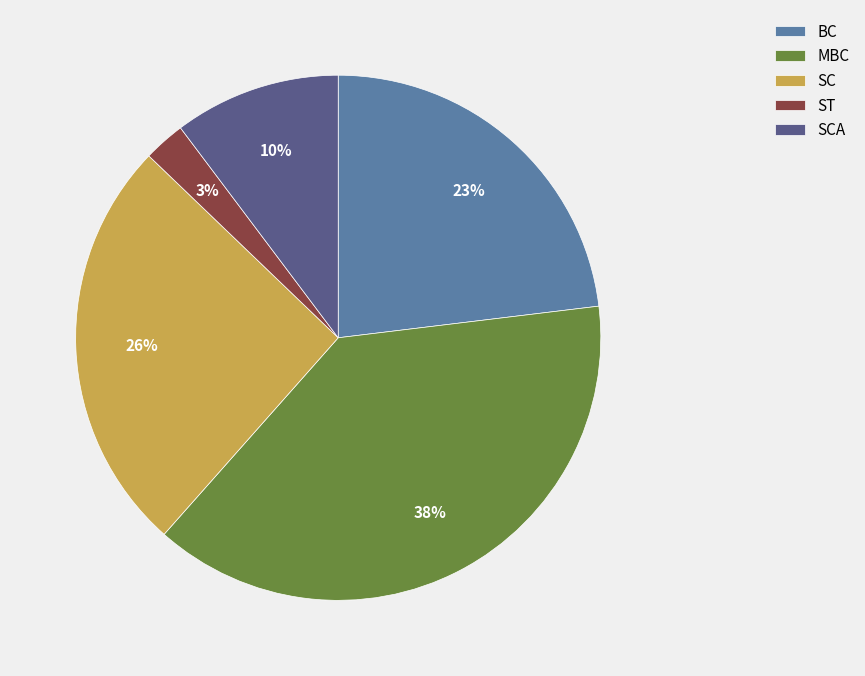

To the nearest percent, what percentage of the pie is SCA?

10%